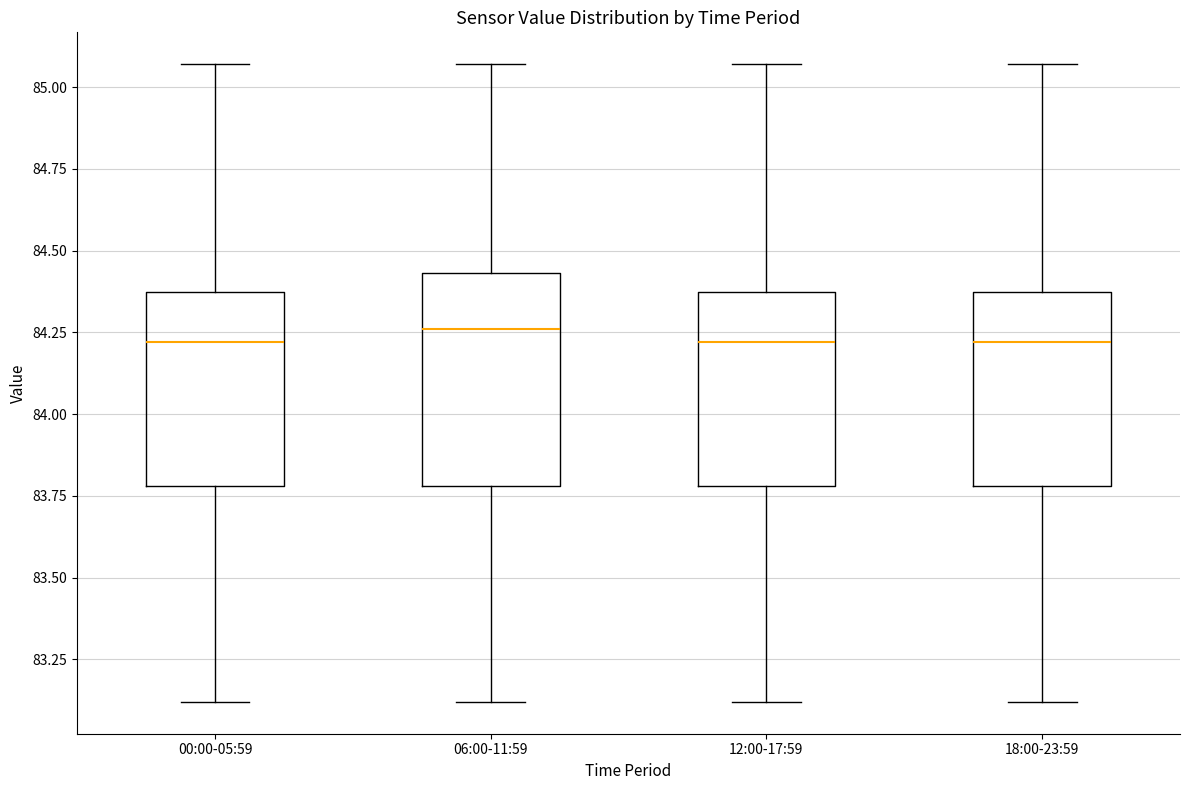

Reading left to right, transcribe this box plot: for each box, give where its median line is, the range the box spans, and where its two whiskers end, as read against the y-axis. The values are not printed on the chart, so give them approximately, as read against the axis.

00:00-05:59: median 84.20, box 83.80 to 84.35, whiskers 83.10 to 85.05
06:00-11:59: median 84.25, box 83.80 to 84.45, whiskers 83.10 to 85.05
12:00-17:59: median 84.20, box 83.80 to 84.35, whiskers 83.10 to 85.05
18:00-23:59: median 84.20, box 83.80 to 84.35, whiskers 83.10 to 85.05